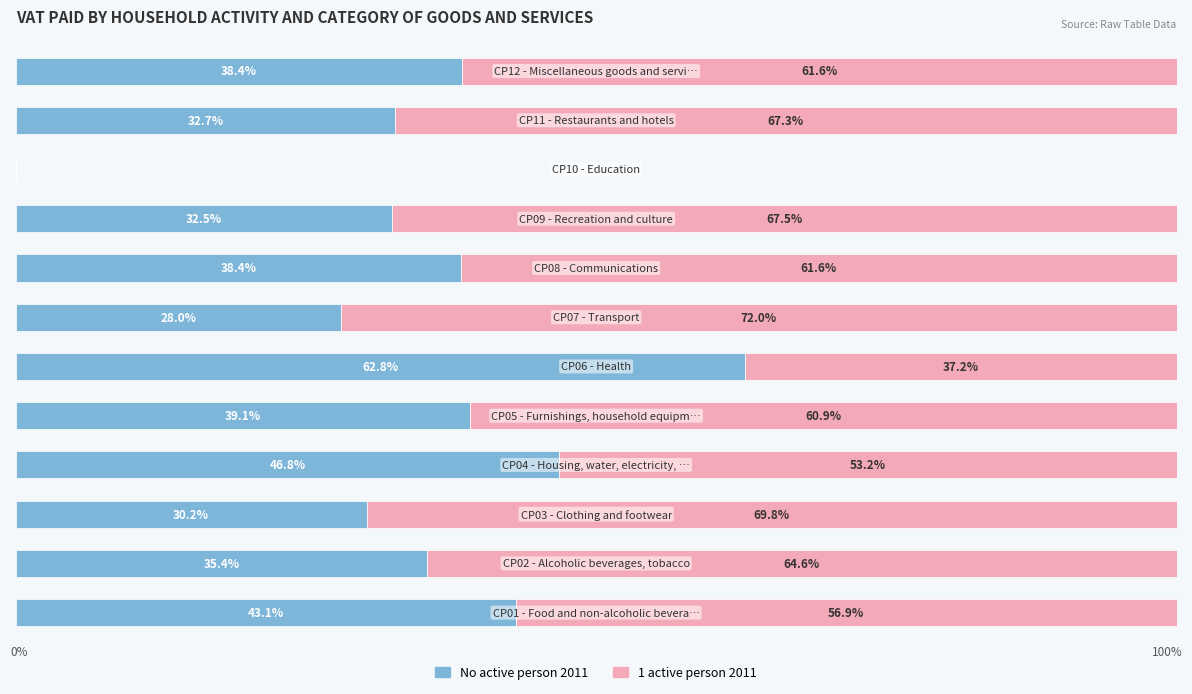

What are all the series names shown in the legend?

No active person 2011, 1 active person 2011